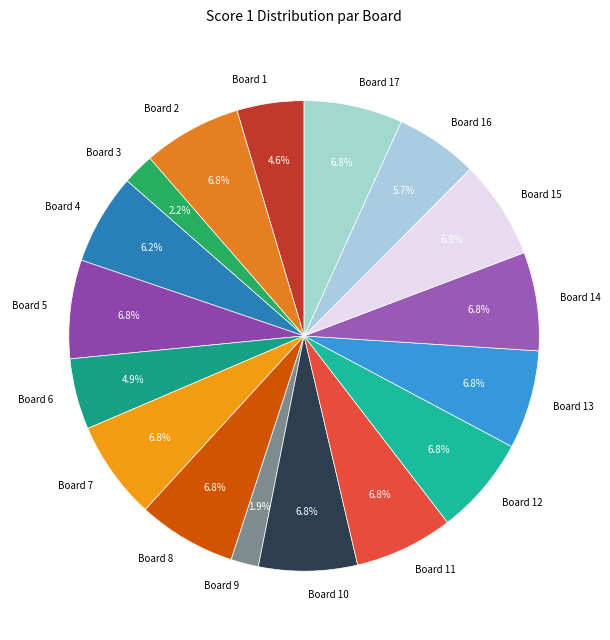

The Board 7 slice represents 1% of the pie. True or false?

False